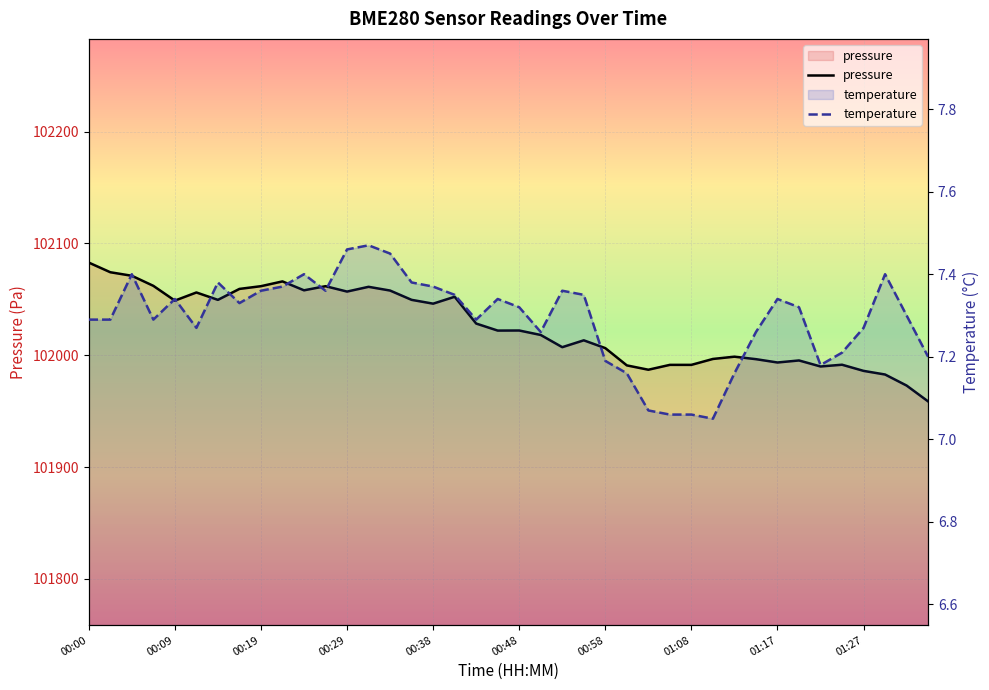

How many lines are shown in the chart?

2